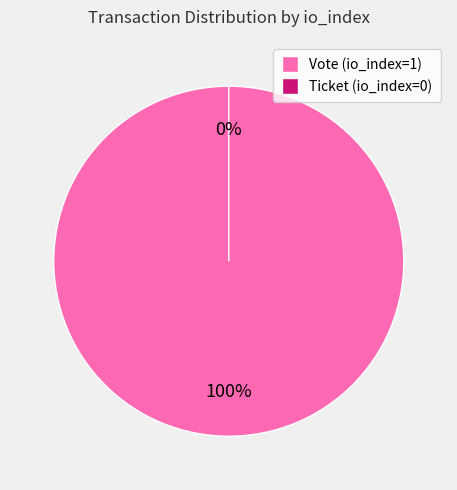

The Vote (io_index=1) slice represents 99% of the pie. True or false?

False